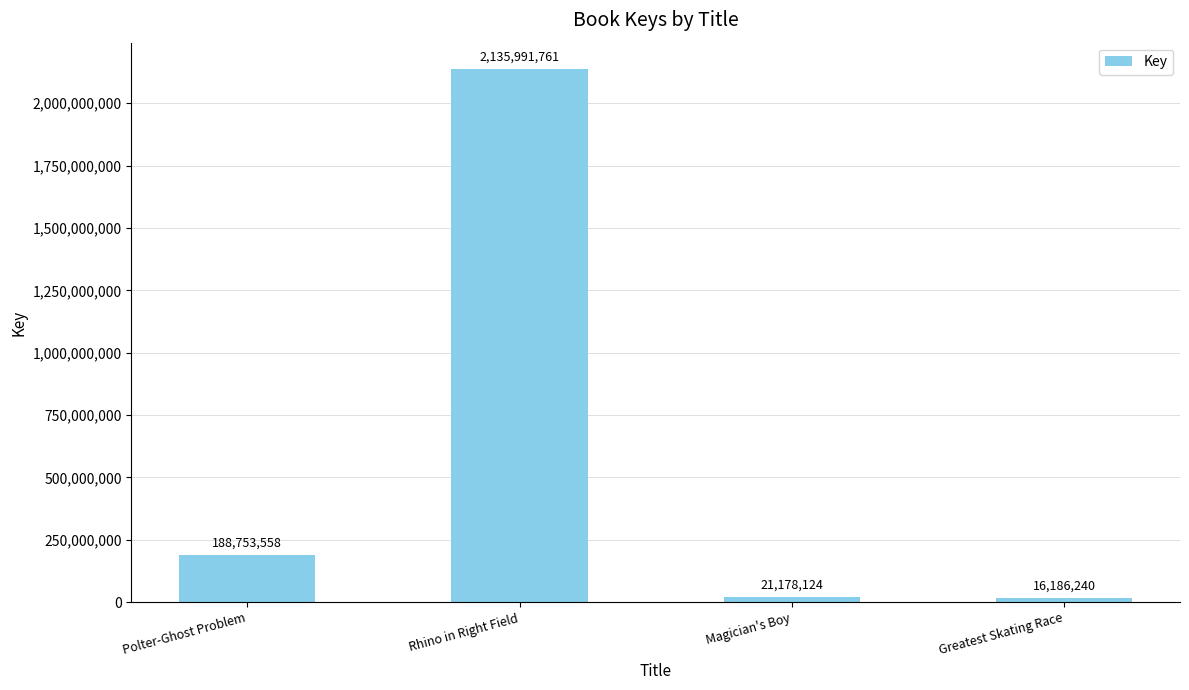

What is the change in value from Rhino in Right Field to Magician's Boy?

-2114813637